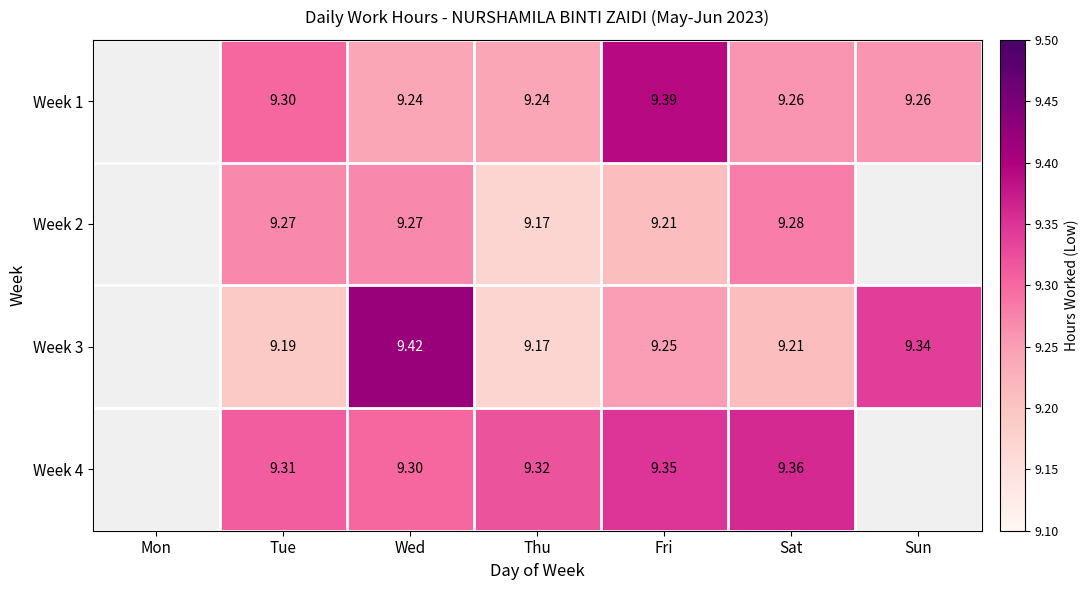

Read the Week 4 value at Wed.

9.3